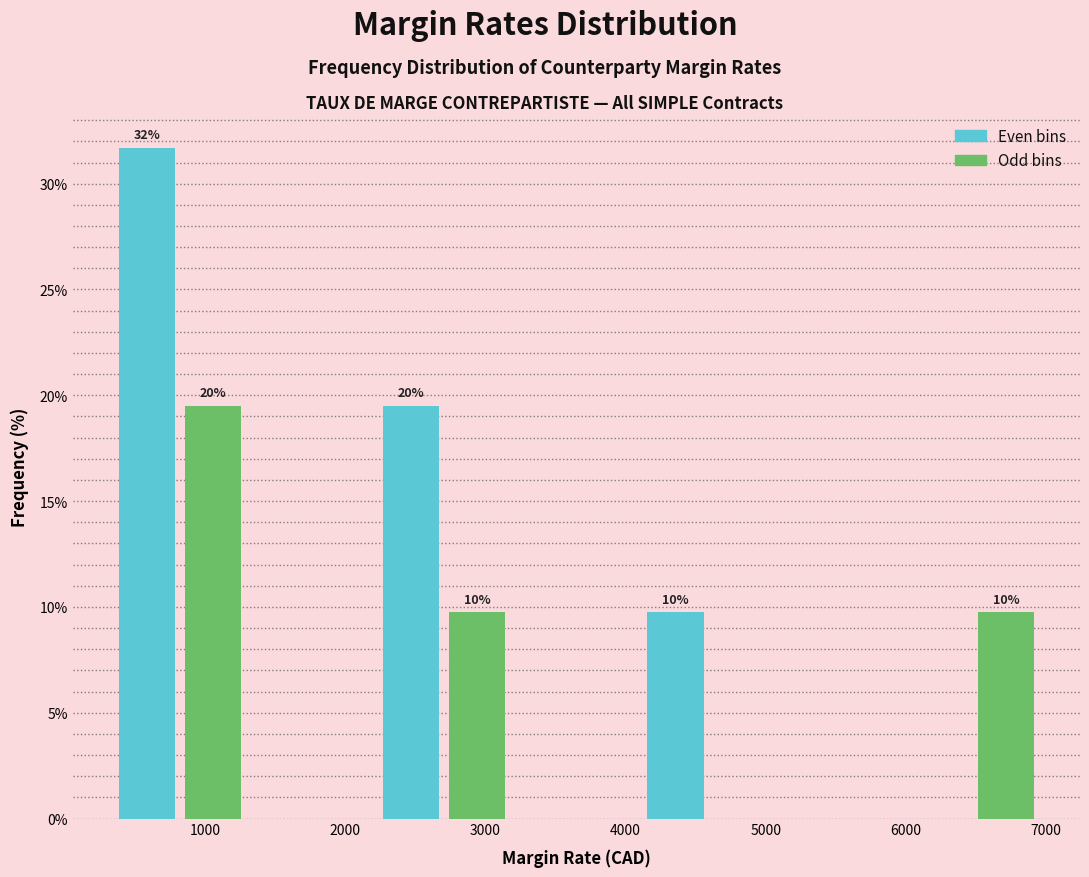

Which range on the x-axis has the tallest bar?

300 to 800